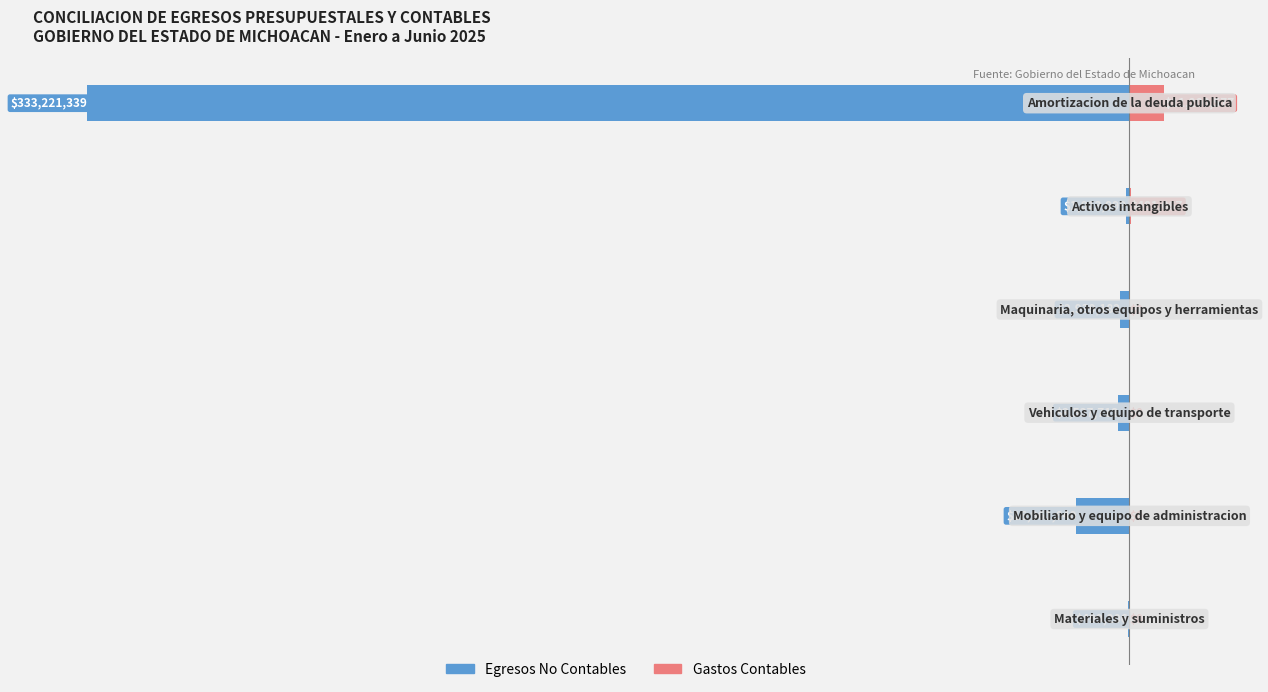

The value of Egresos No Contables at −2.5 is -1373951.0. True or false?

False